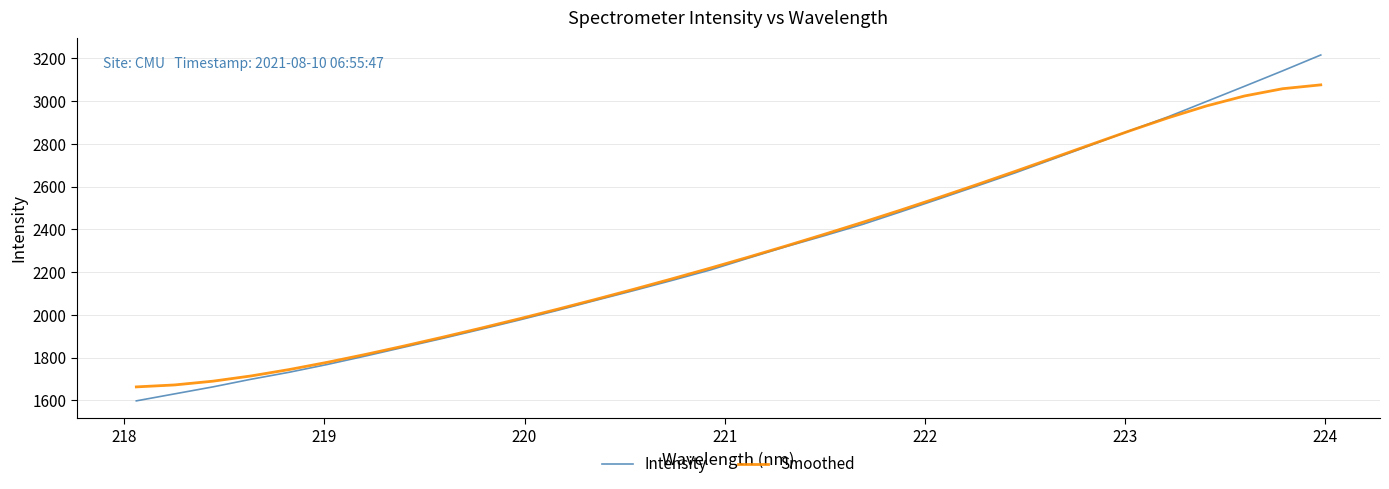

Which series has the largest range (max minus min)?

Intensity